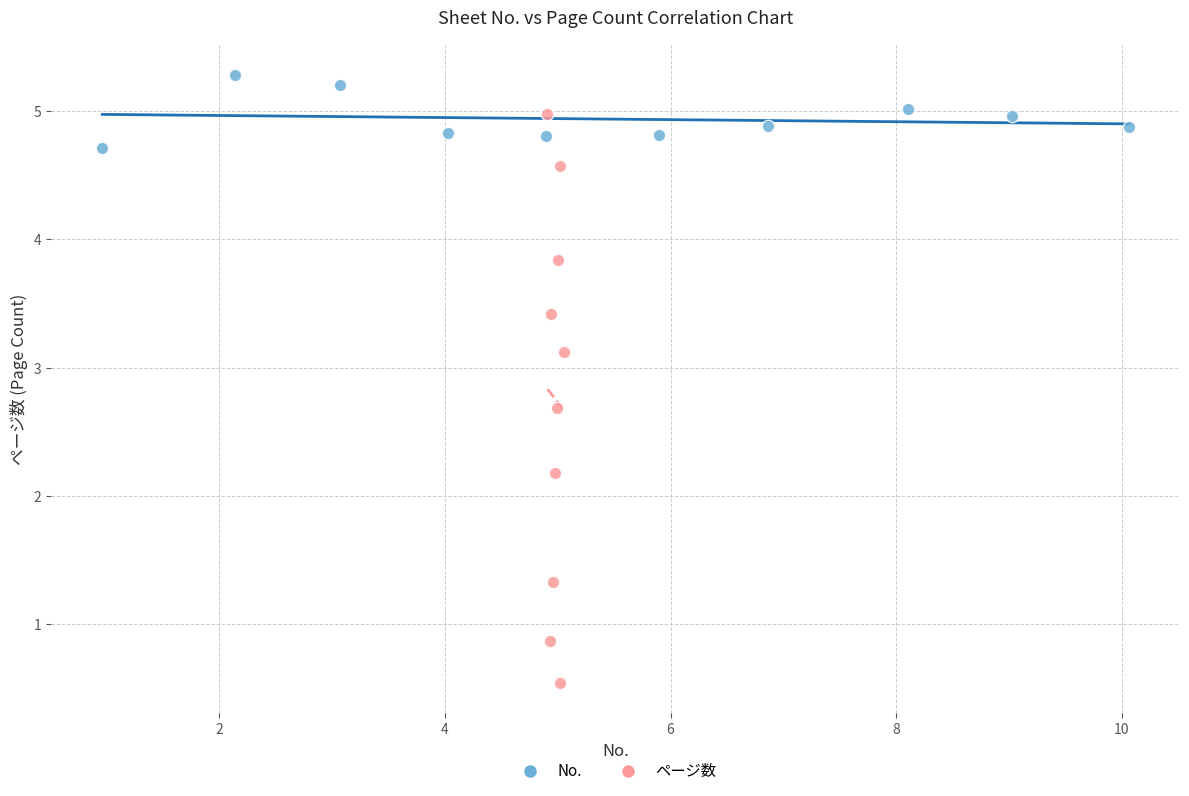

Which series has the widest spread of Y values?

ページ数